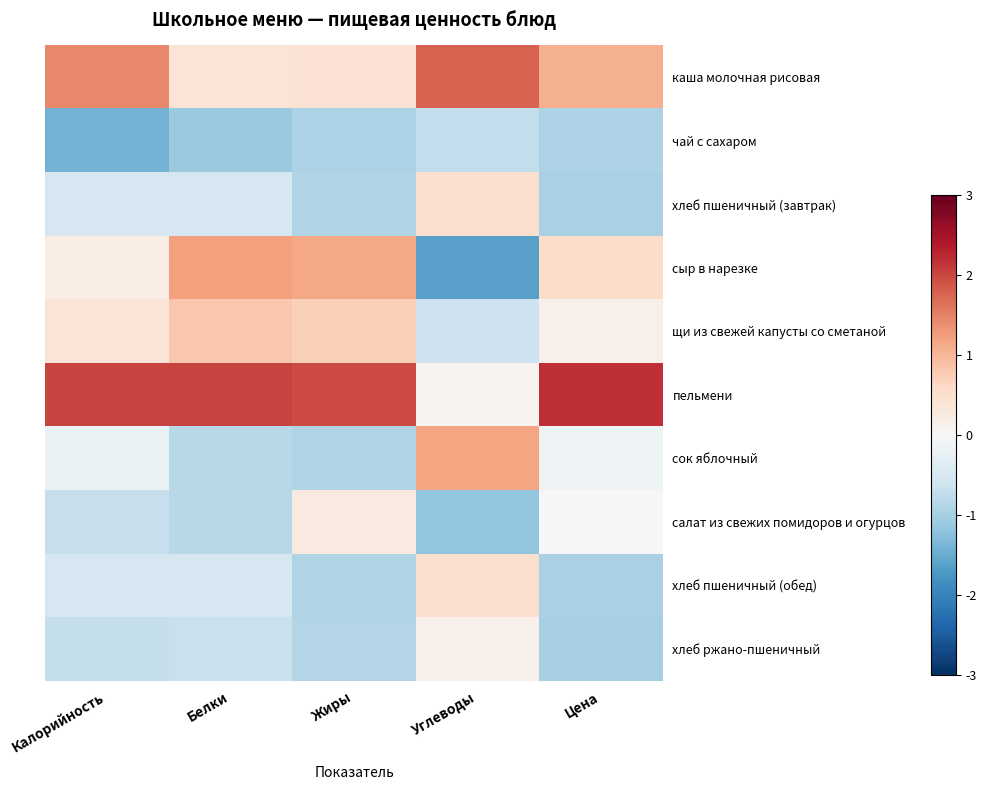

Between Углеводы and Жиры, which is larger?

Углеводы